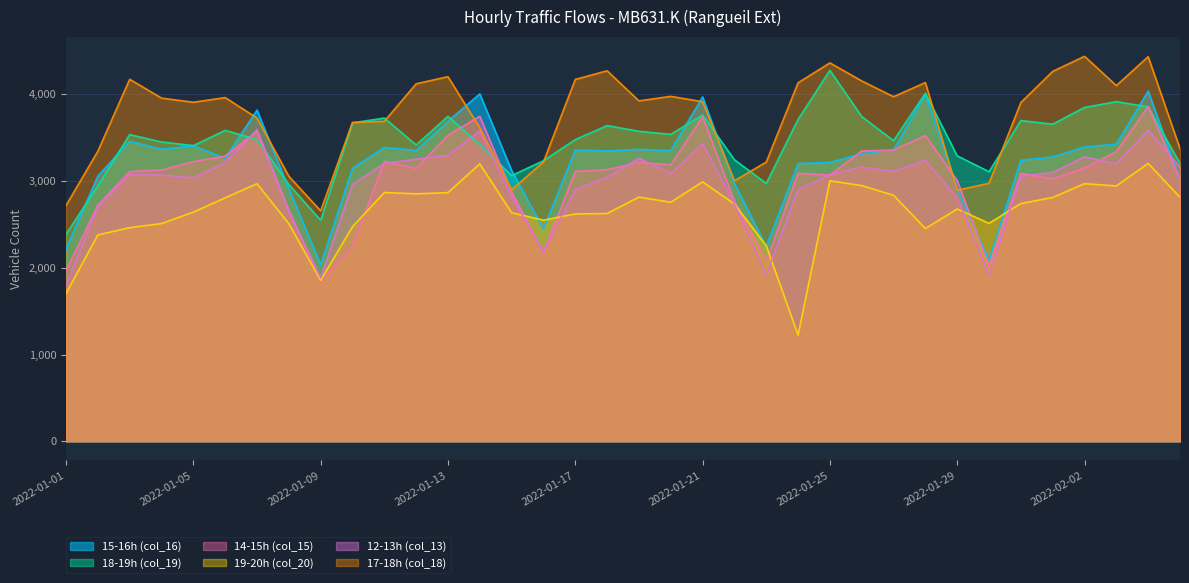

Is the value of 14-15h (col_15) at 2022-02-01 greater than the value of 17-18h (col_18) at 2022-01-20?

No